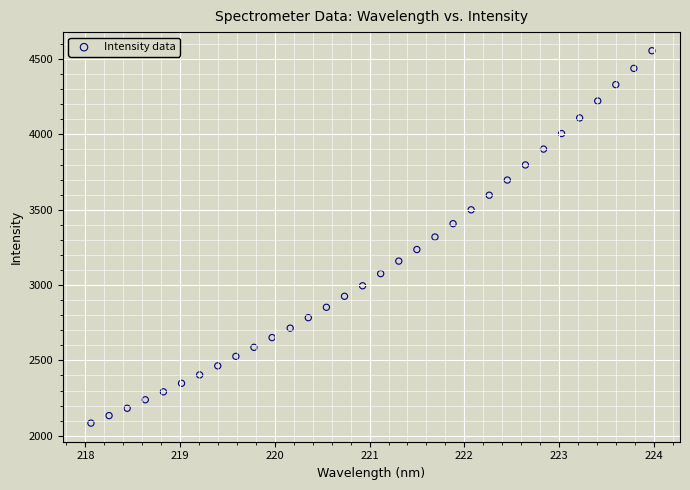

What is the range of Y values (max minus min)?

2471.9